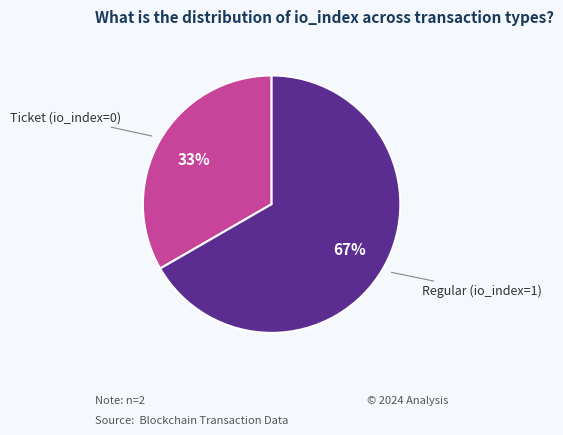

Is there any slice that represents more than half of the pie?

Yes